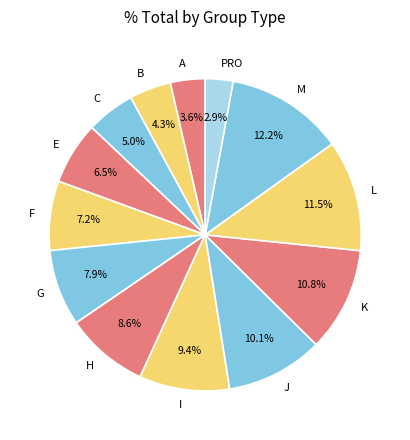

Is it true that I is 9% of the pie?

True